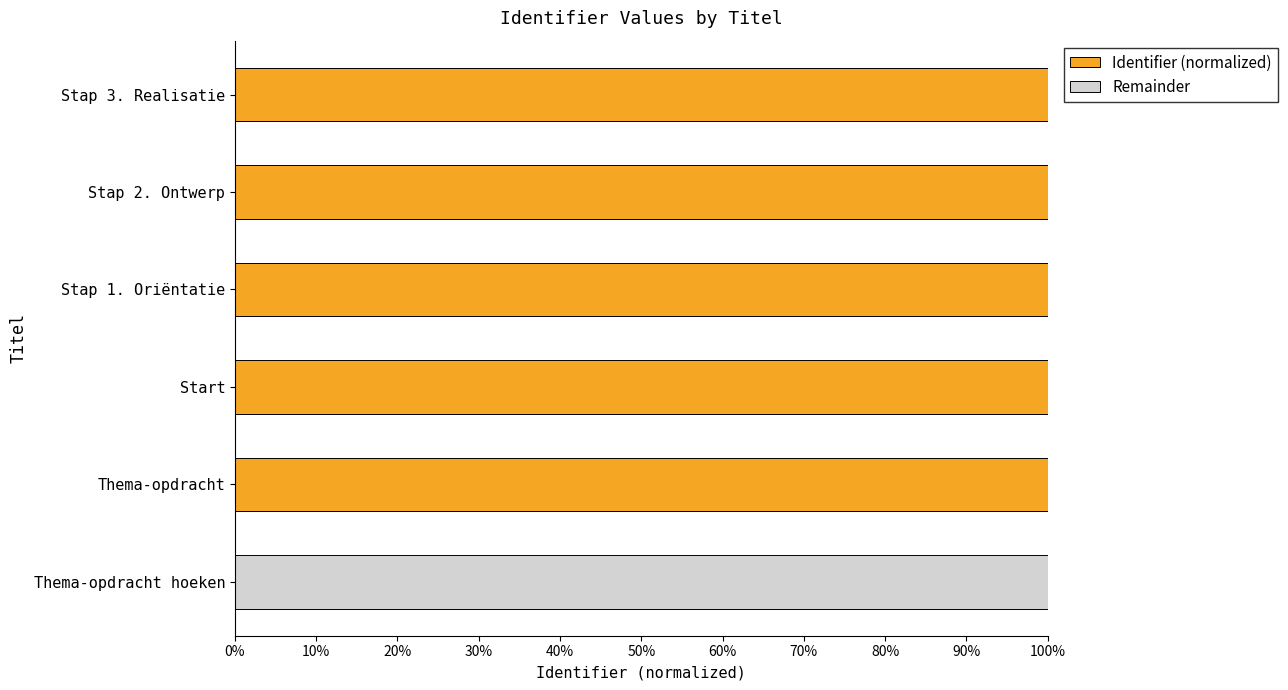

What are all the series names shown in the legend?

Identifier (normalized), Remainder